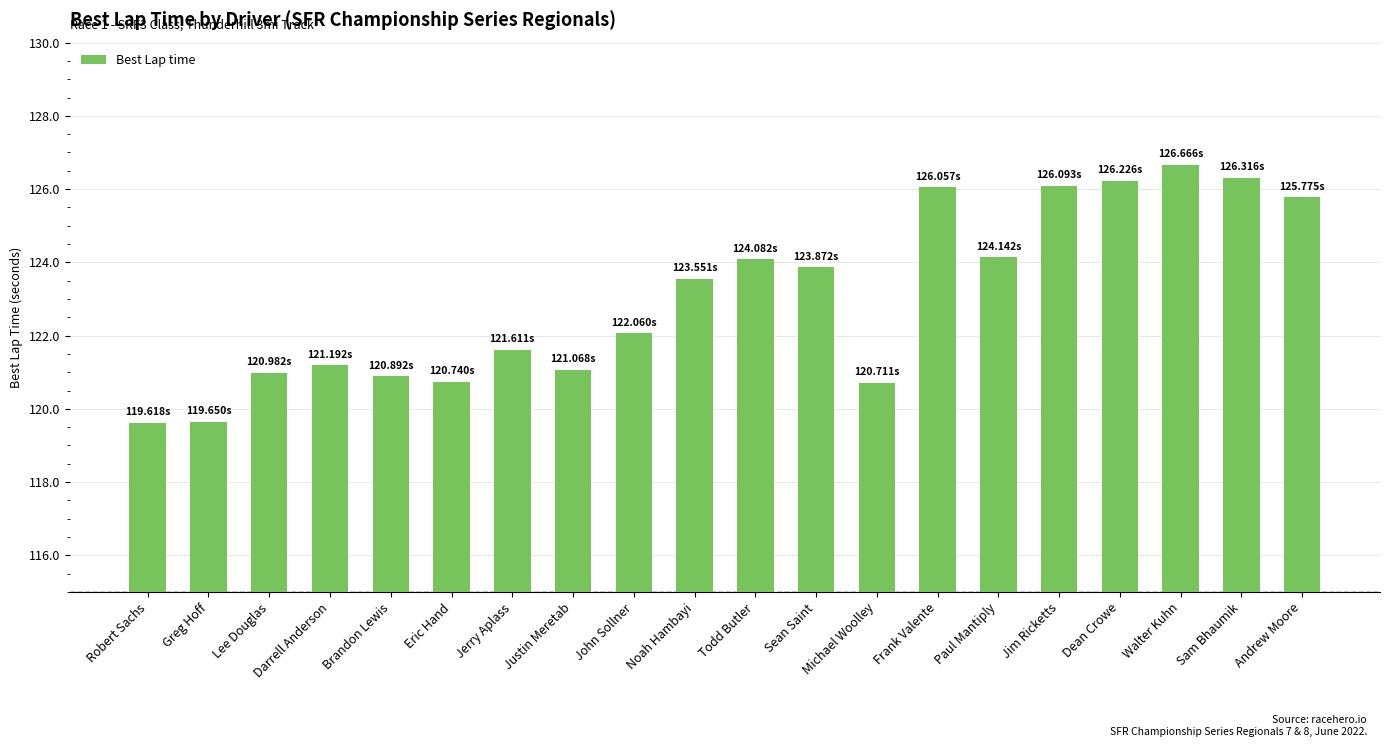

The chart shows a value of 121.0 at Lee Douglas. True or false?

True